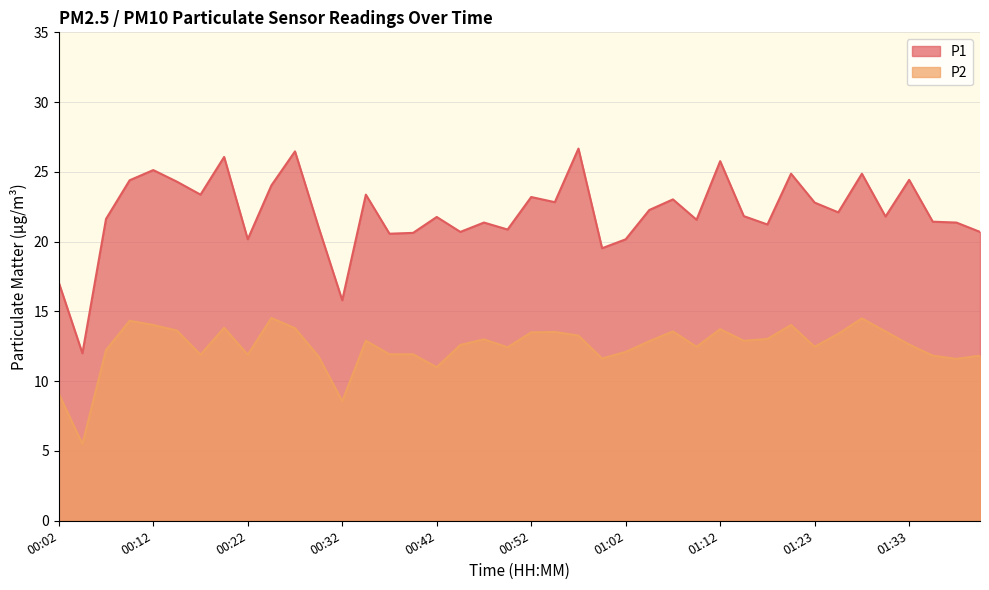

What is the difference between the maximum and minimum values in the P2 series?

9.0